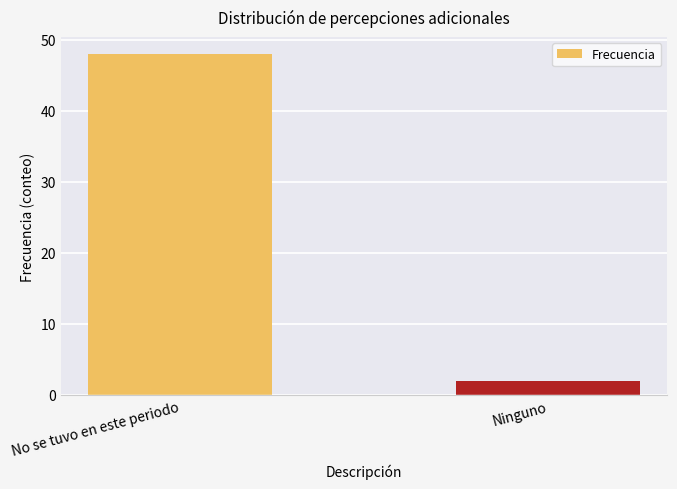

What is the change in value from No se tuvo en este periodo to Ninguno?

-46